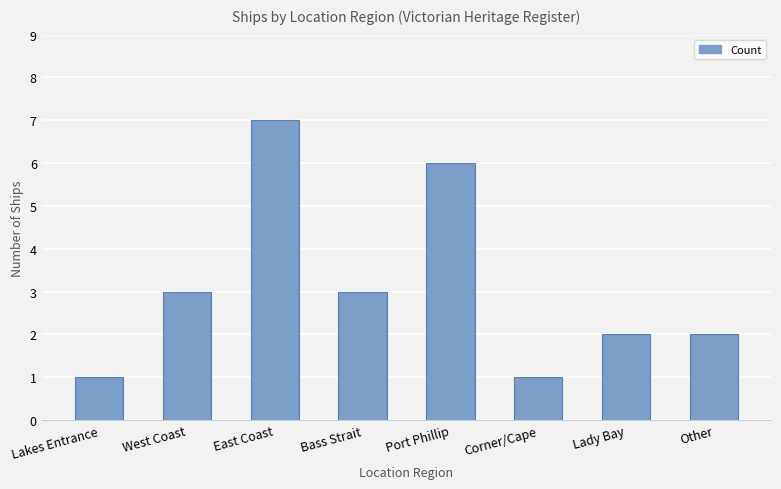

How many bars are there in total?

8